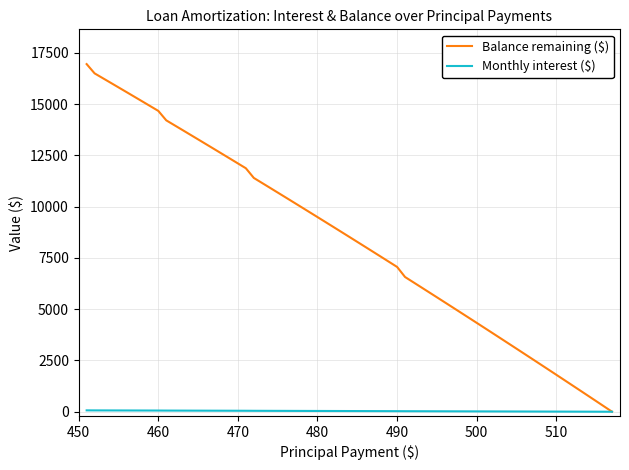

Which series has the largest total across all categories?

Balance remaining ($)